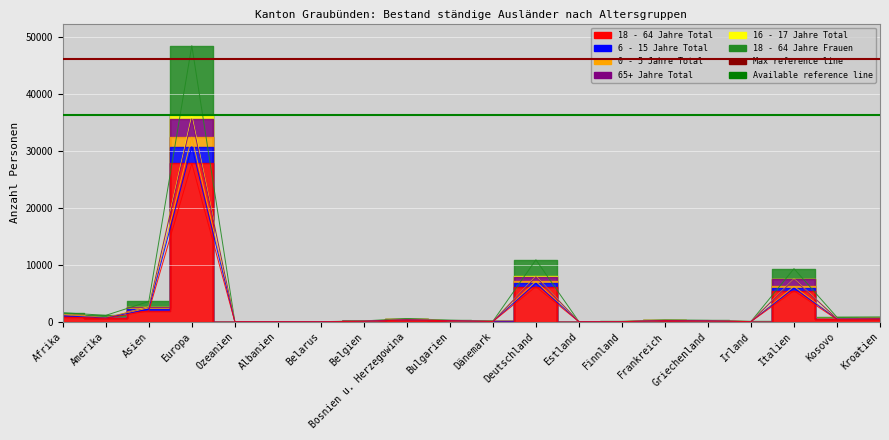

True or false: 16 - 17 Jahre Total has more than 2 points higher than both neighbors.

True